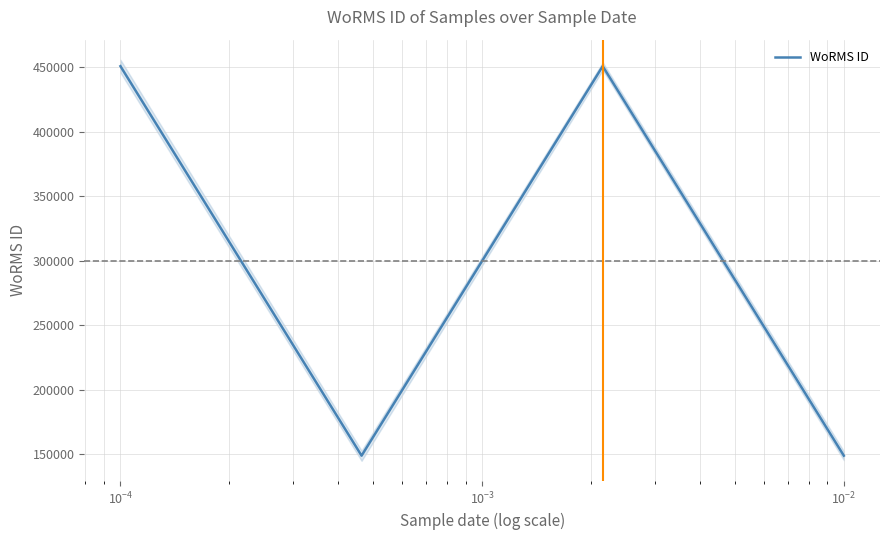

What is the value of the 1st point from the left?

450619